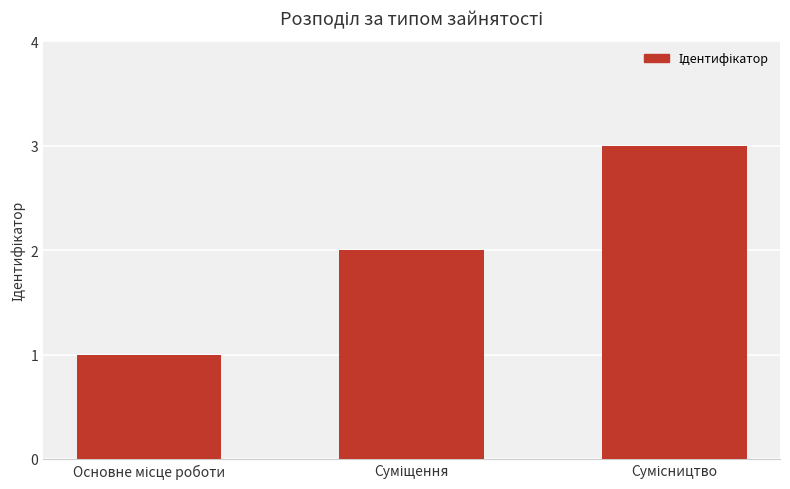

What is the maximum value shown in the chart?

3